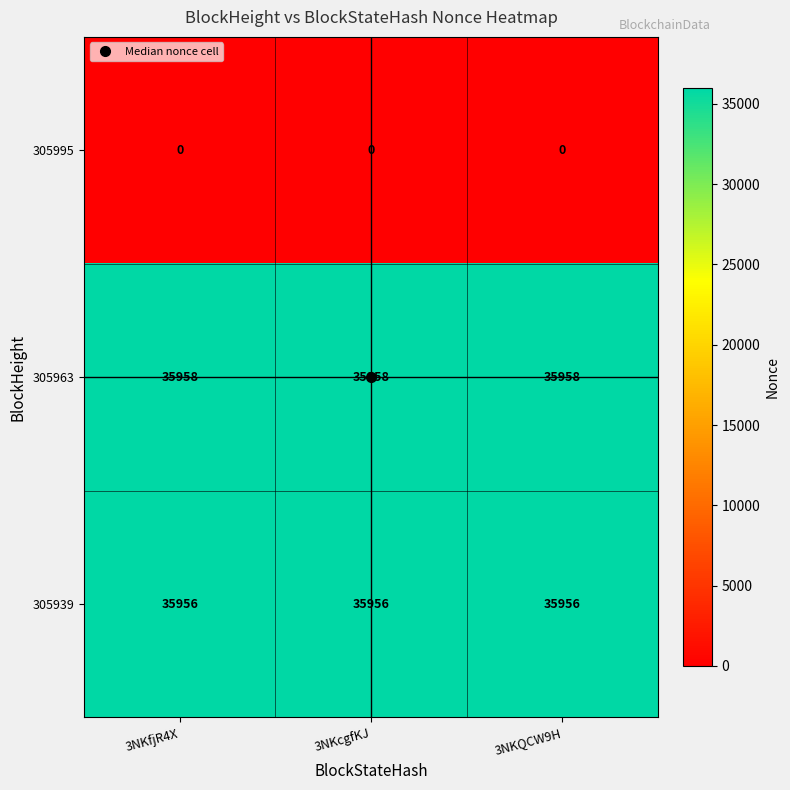

What is the difference between the highest and lowest values at 3NKfjR4X?

35958